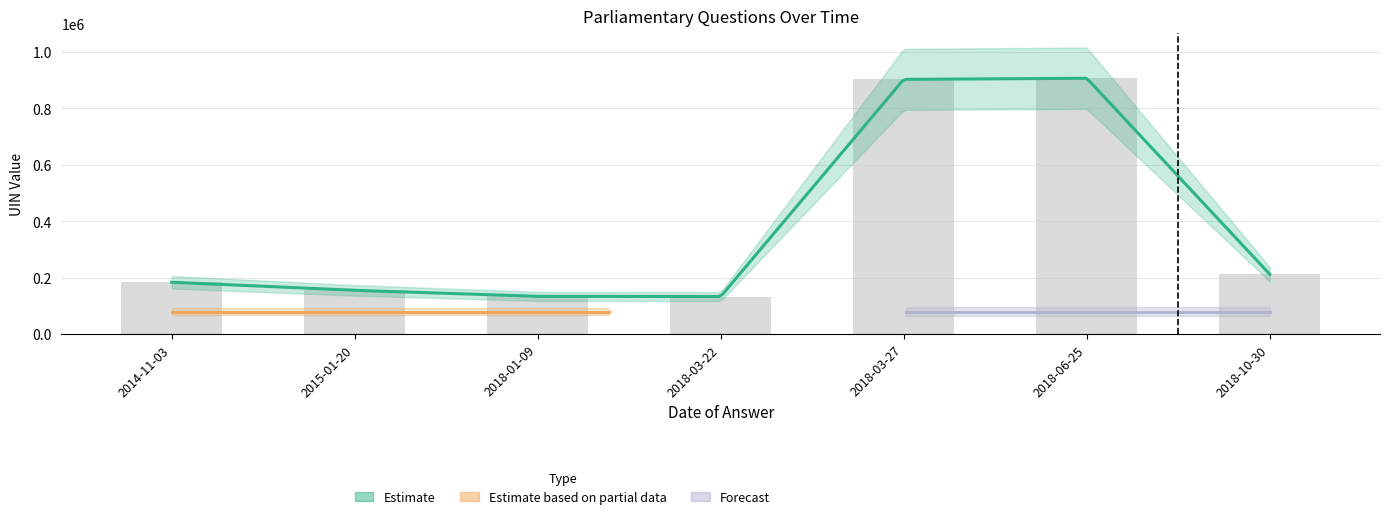

How many data points does each series have?

7